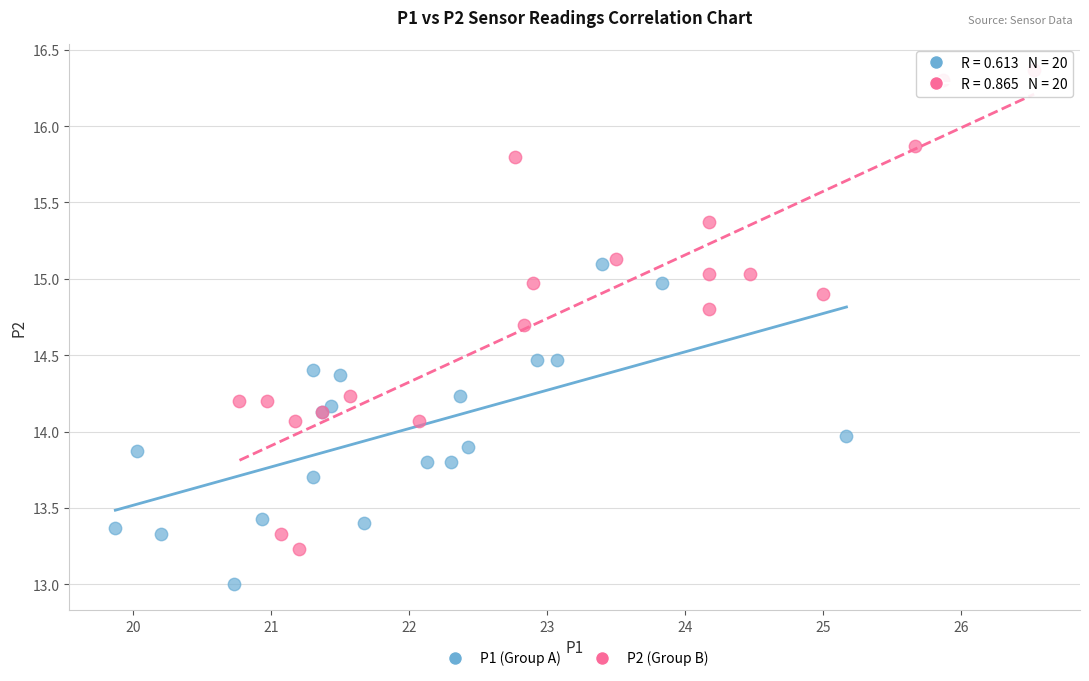

Which series has the largest Y range (max minus min)?

P2 (Group B)